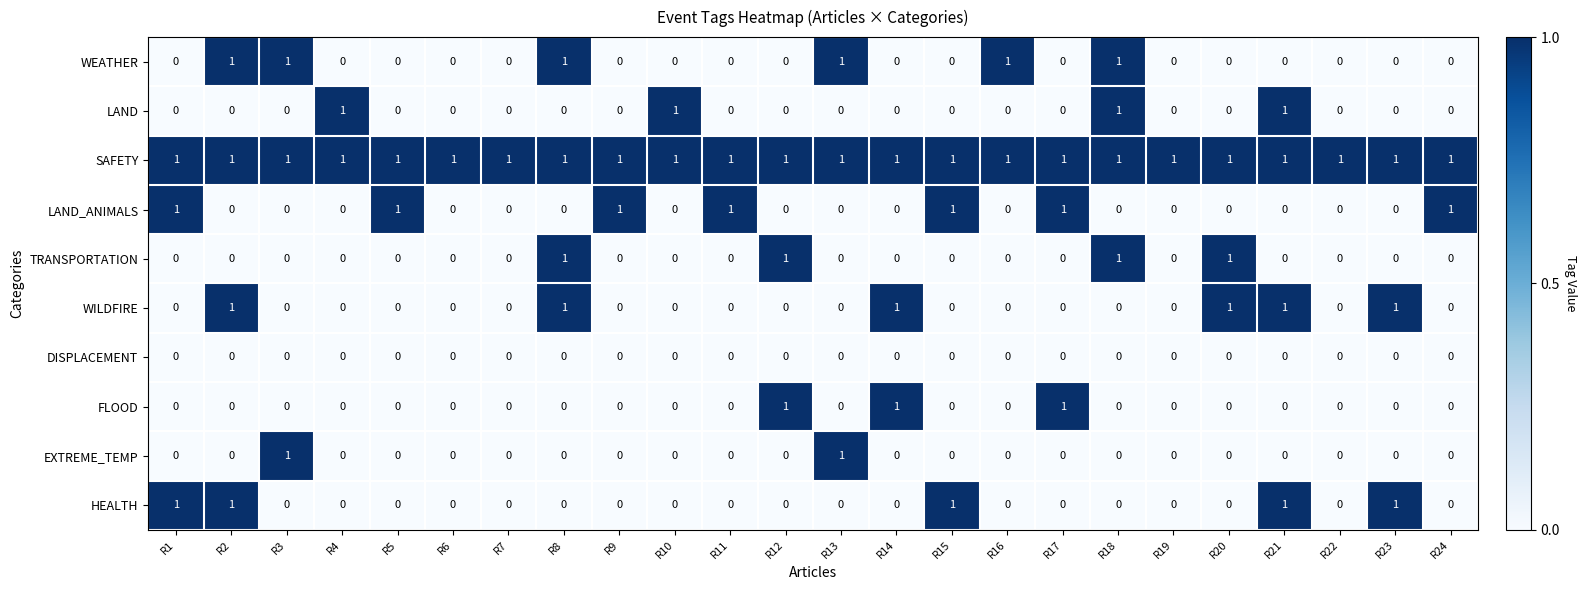

Count the LAND_ANIMALS values in the range 0 to 1.

24